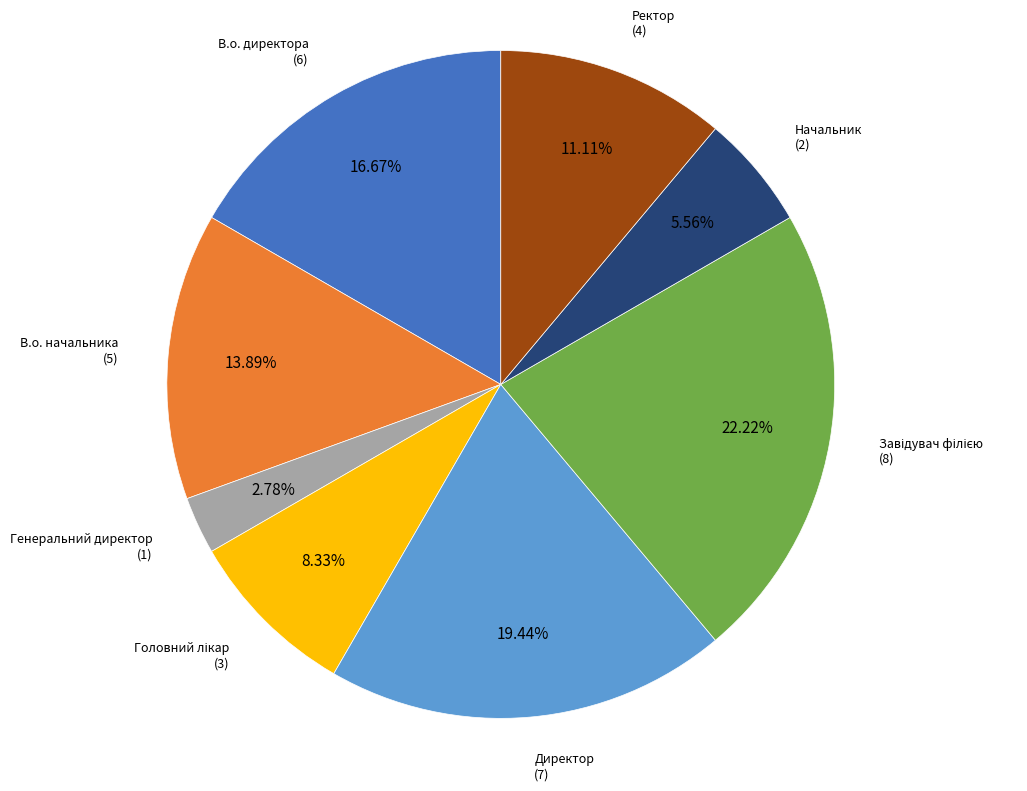

Is there any slice that represents more than half of the pie?

No